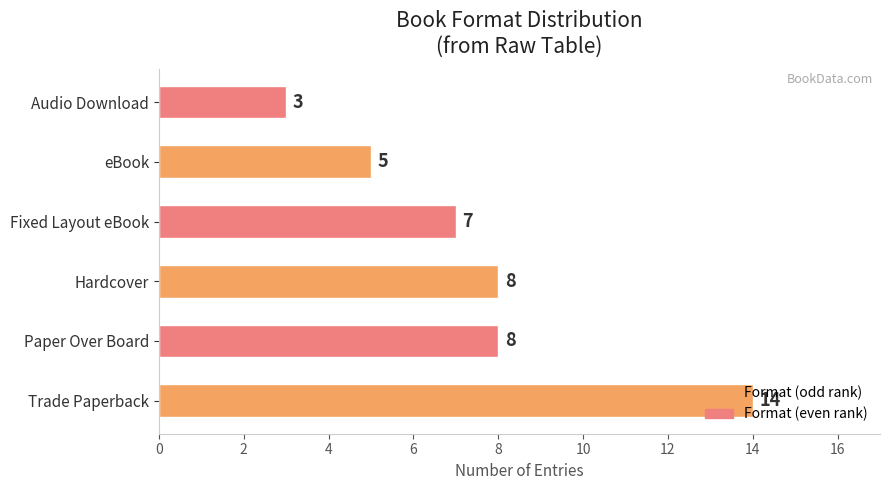

Between Fixed Layout eBook and Audio Download, which is larger?

Fixed Layout eBook